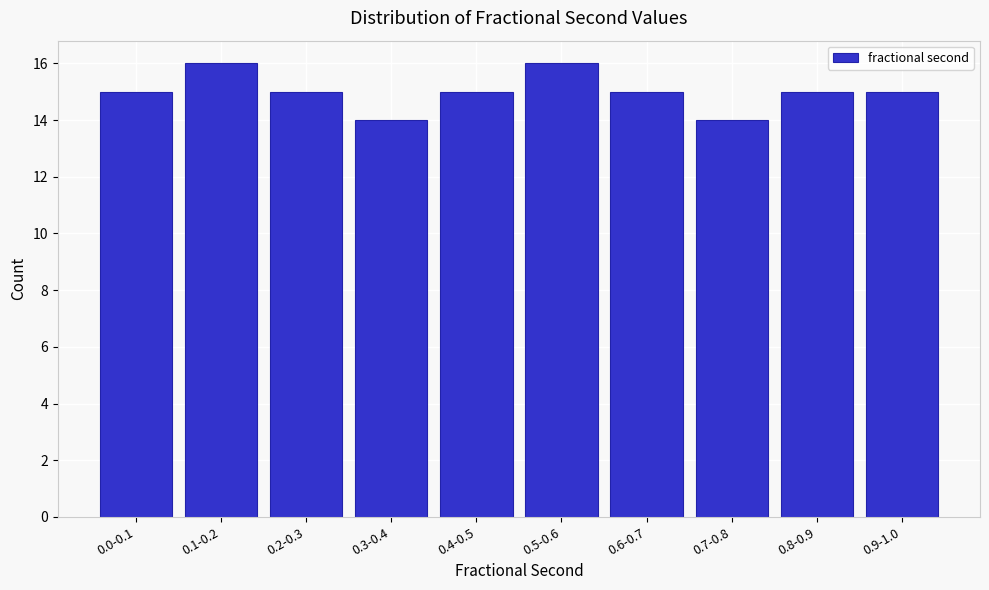

Reading left to right, list all the values displayed in this chart.

15	16	15	14	15	16	15	14	15	15